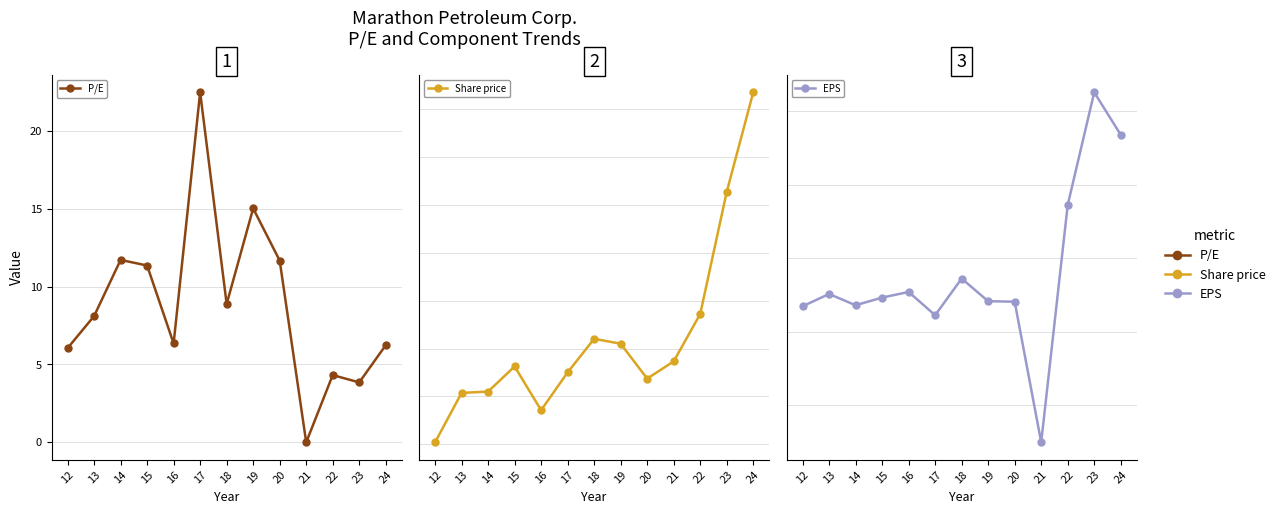

Where does the EPS series first go above 4?

13